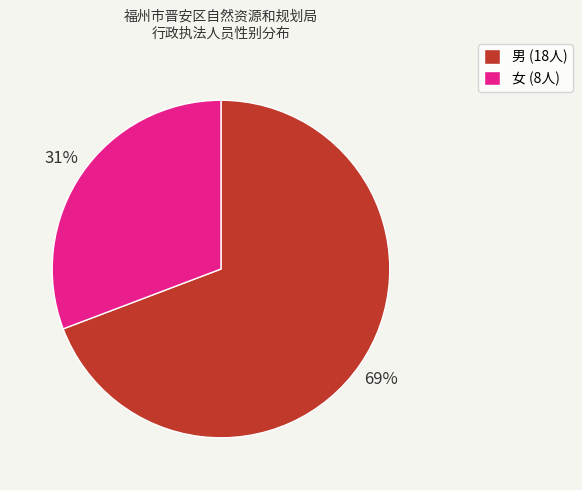

To the nearest percent, what portion does 女 represent?

31%